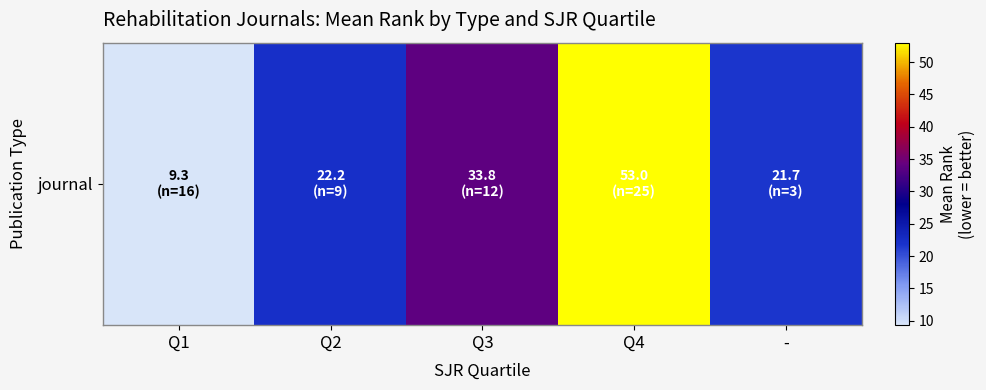

What is the sum of the values at Q4 and Q2?

75.2